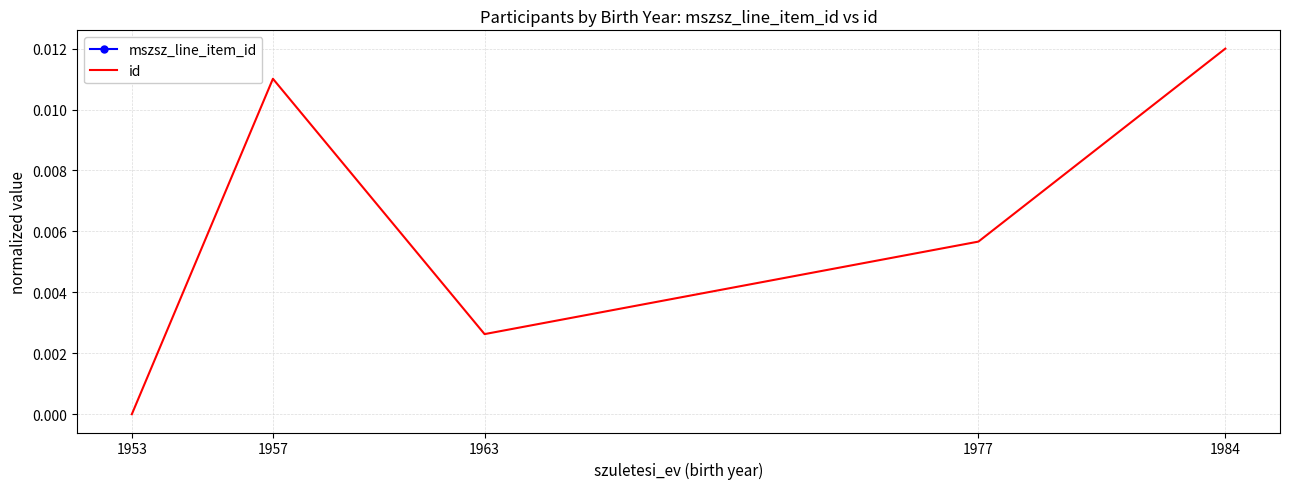

True or false: id has a value of 0.0 at 1963.

True